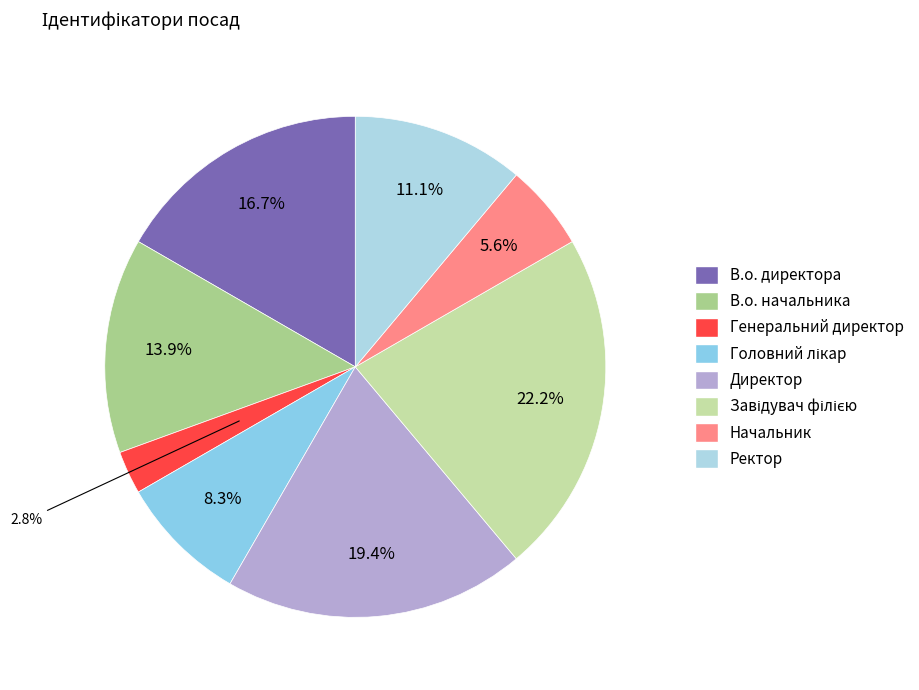

What percentage do Завідувач філією and В.о. начальника together represent?

36.1%